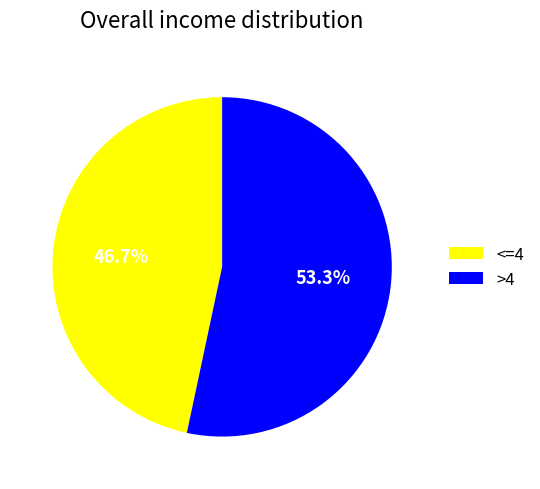

Rank the categories by value from highest to lowest.

>4, <=4